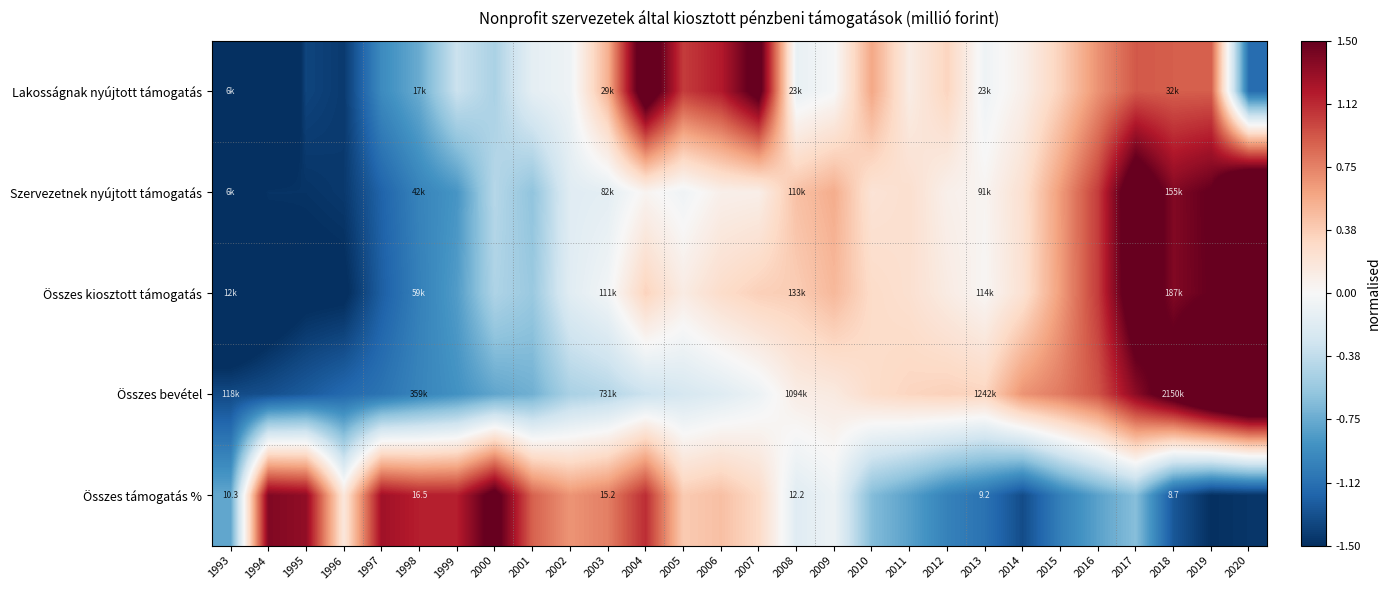

The value of Lakosságnak nyújtott támogatás at 2006 is 1.2. True or false?

True